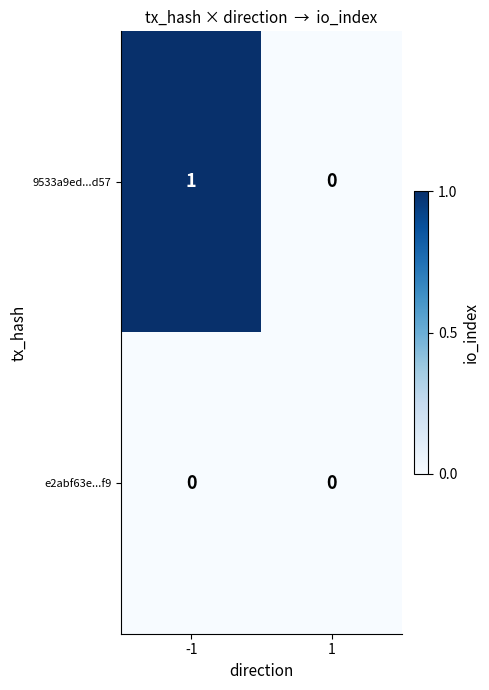

Which series has the largest total across all categories?

9533a9ed...d57